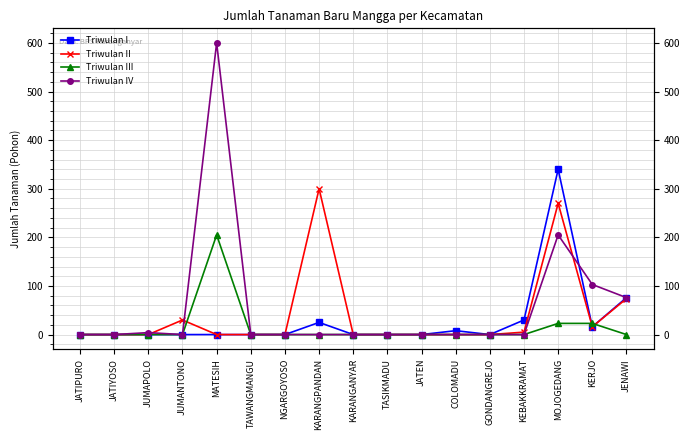

What position from the right is KERJO?

2